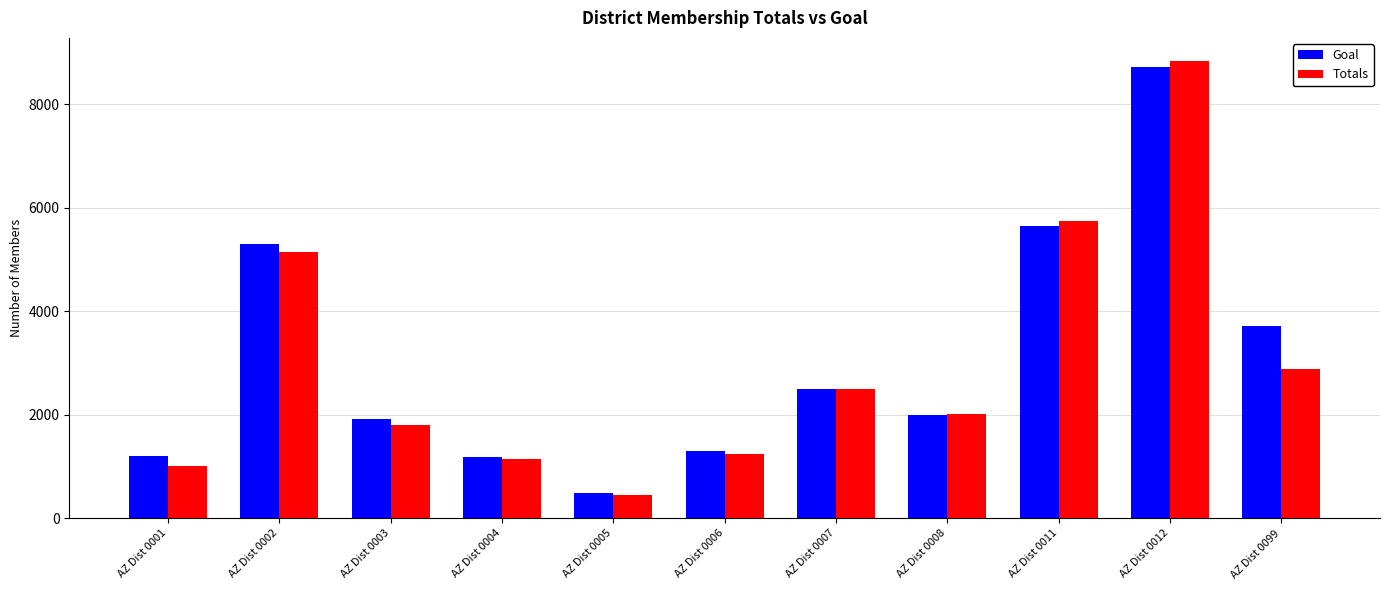

Which series changed the most between AZ Dist 0001 and AZ Dist 0006?

Totals